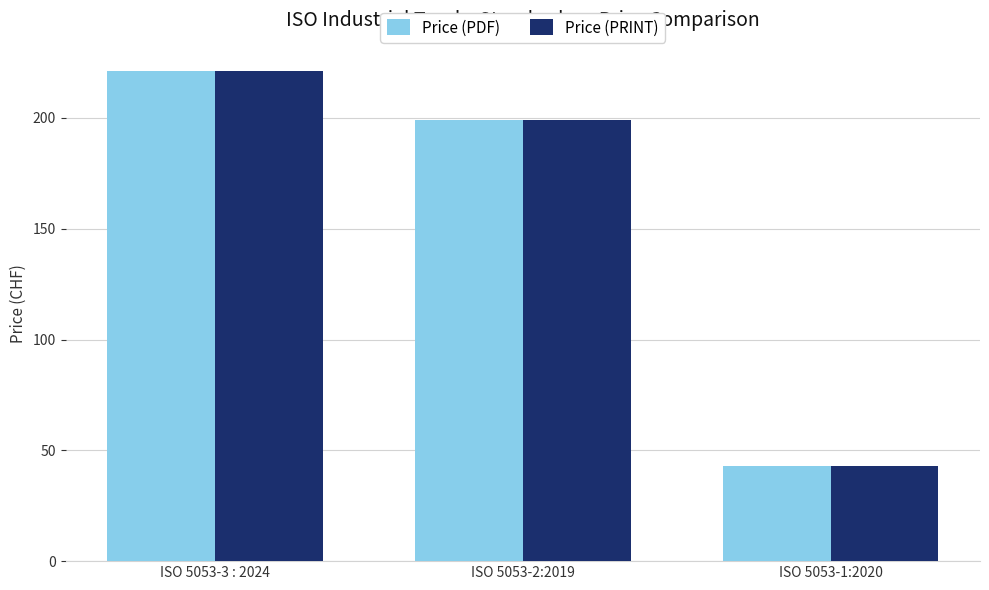

Rank the categories by Price (PDF) value from highest to lowest.

ISO 5053-3 : 2024, ISO 5053-2:2019, ISO 5053-1:2020